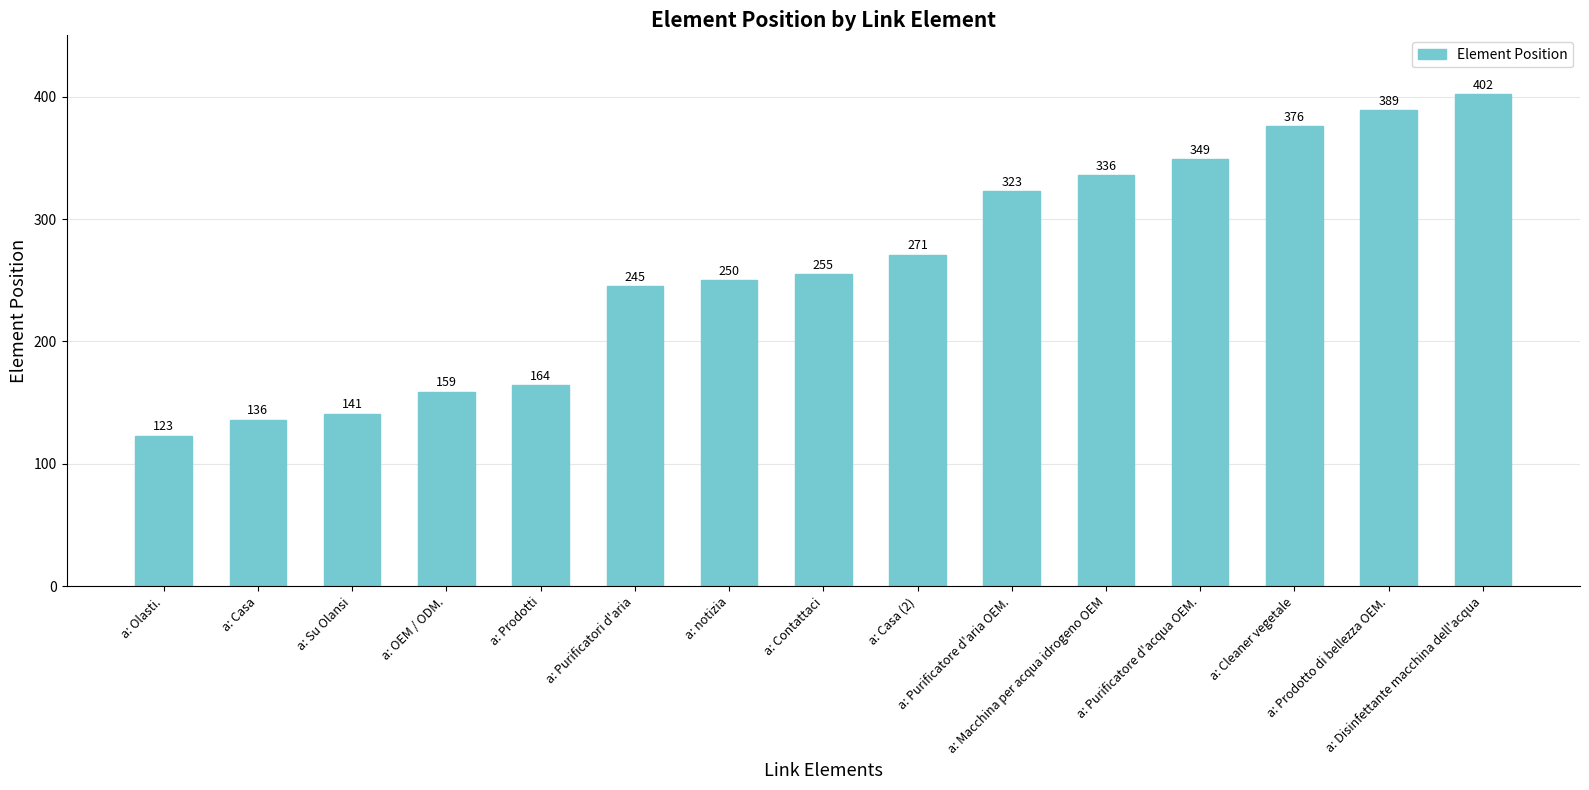

What is the difference between the maximum and minimum values?

279